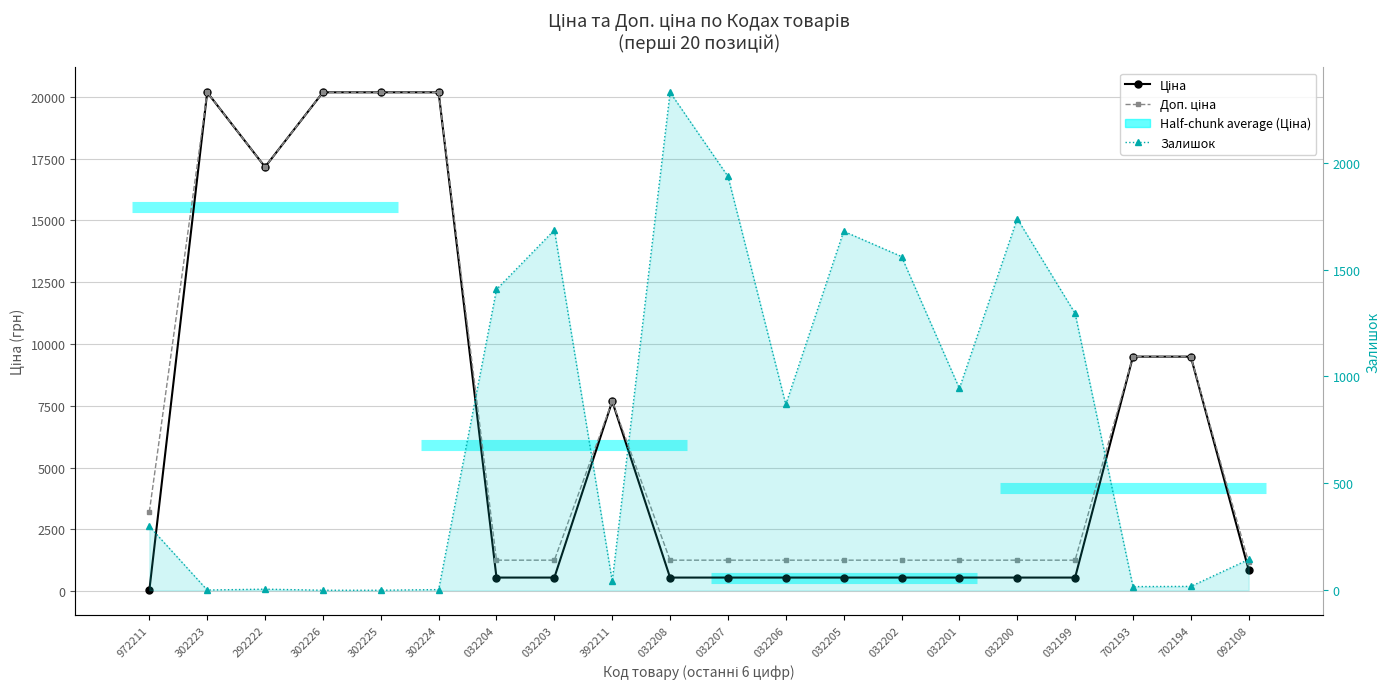

What is the total value across all series at 302223?

40373.0